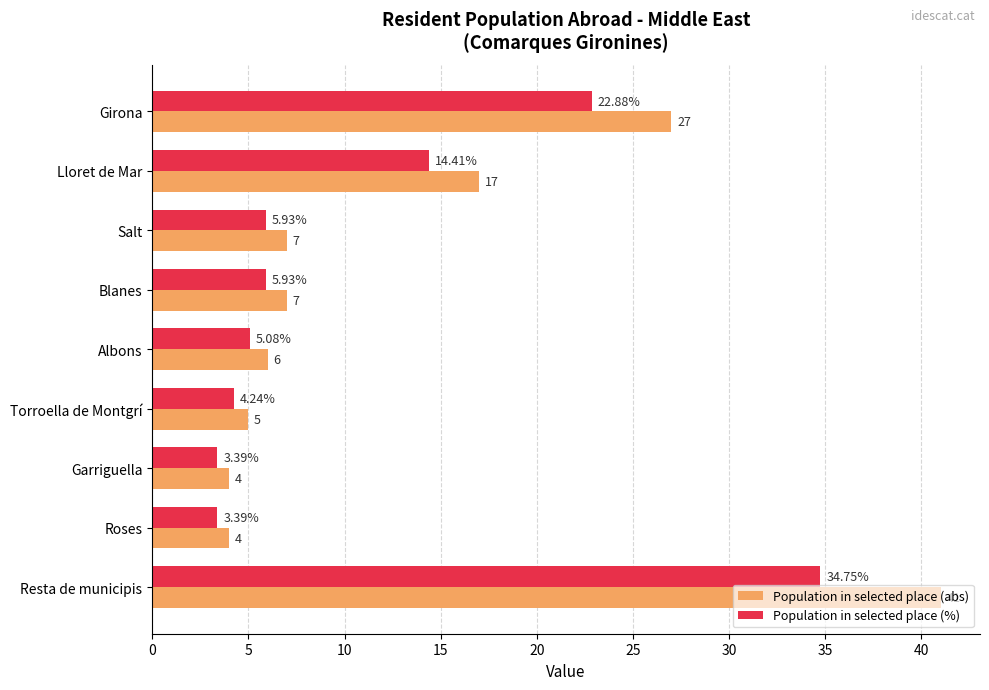

Which label corresponds to the largest value in the chart?

Resta de municipis